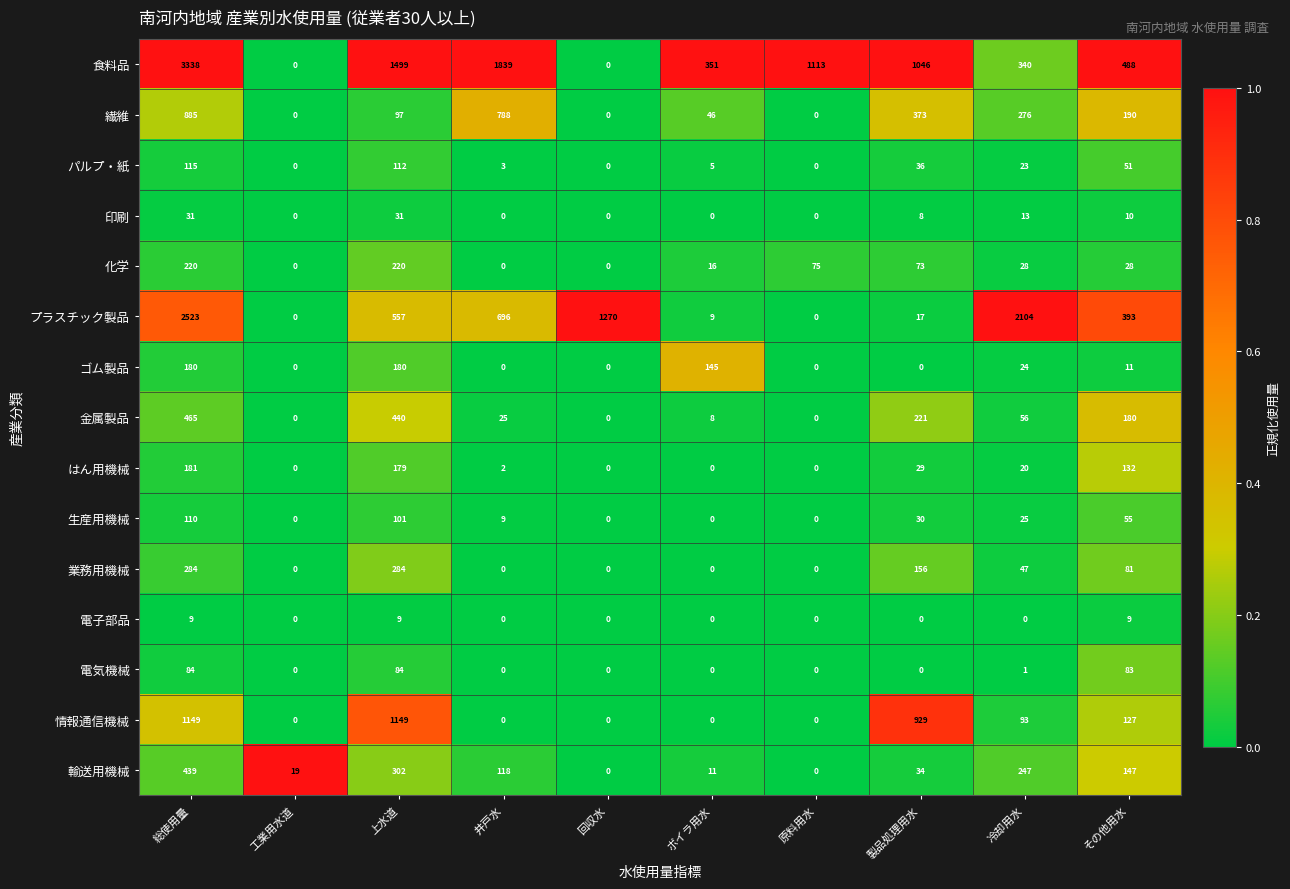

What is the total value across all series at 総使用量?

10013